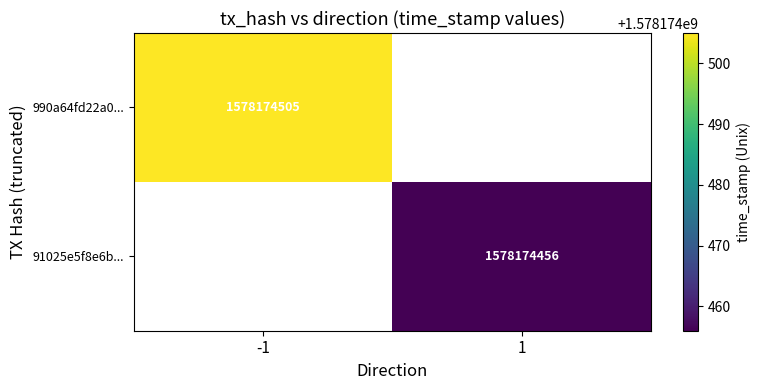

List the series in order of their overall mean, lowest first.

91025e5f8e6bf73106ae105d0feb72a4ef76c1a, 990a64fd22a0f941adc69272f0cb46914f8f37f